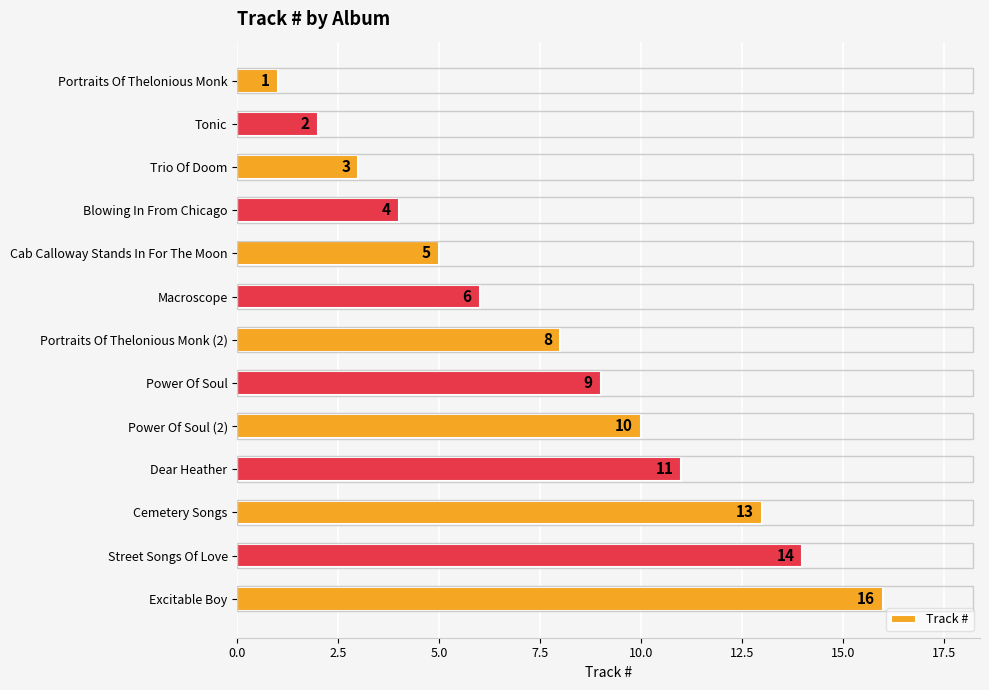

Is it true that the value at Power Of Soul is 15?

False